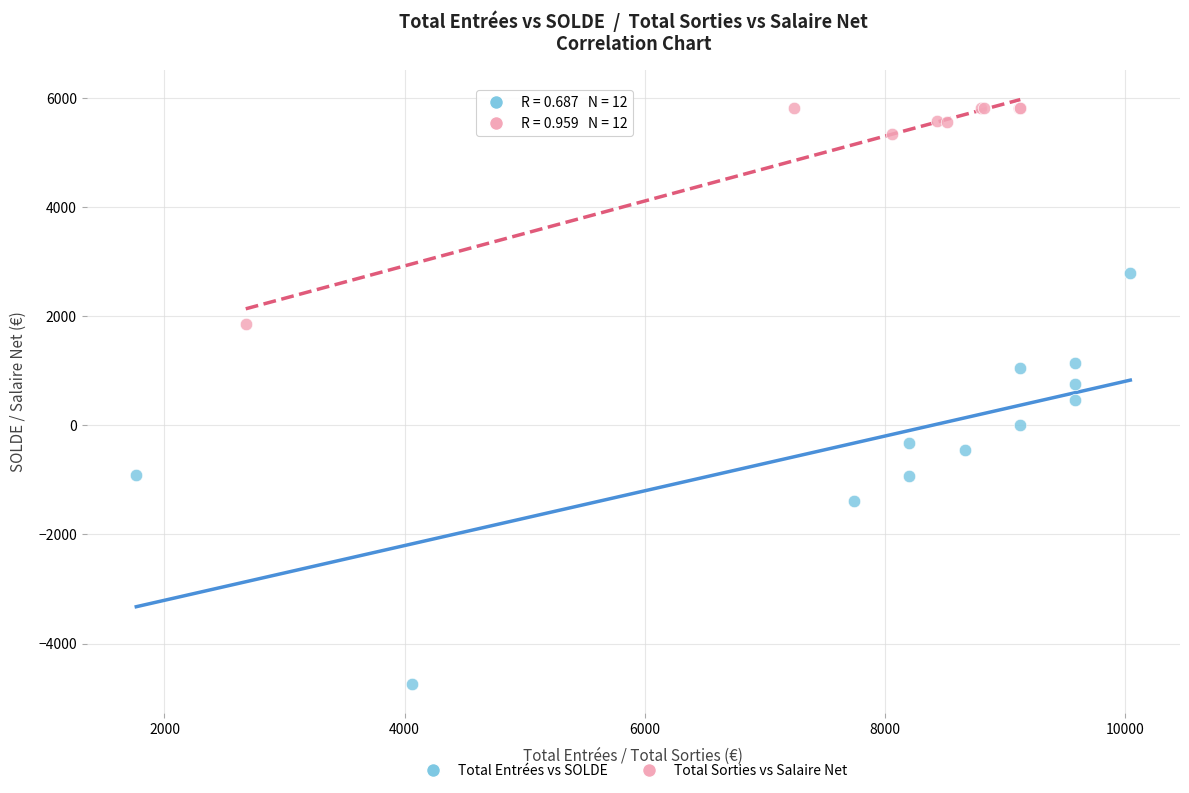

Which series has the largest Y range (max minus min)?

Total Entrées vs SOLDE